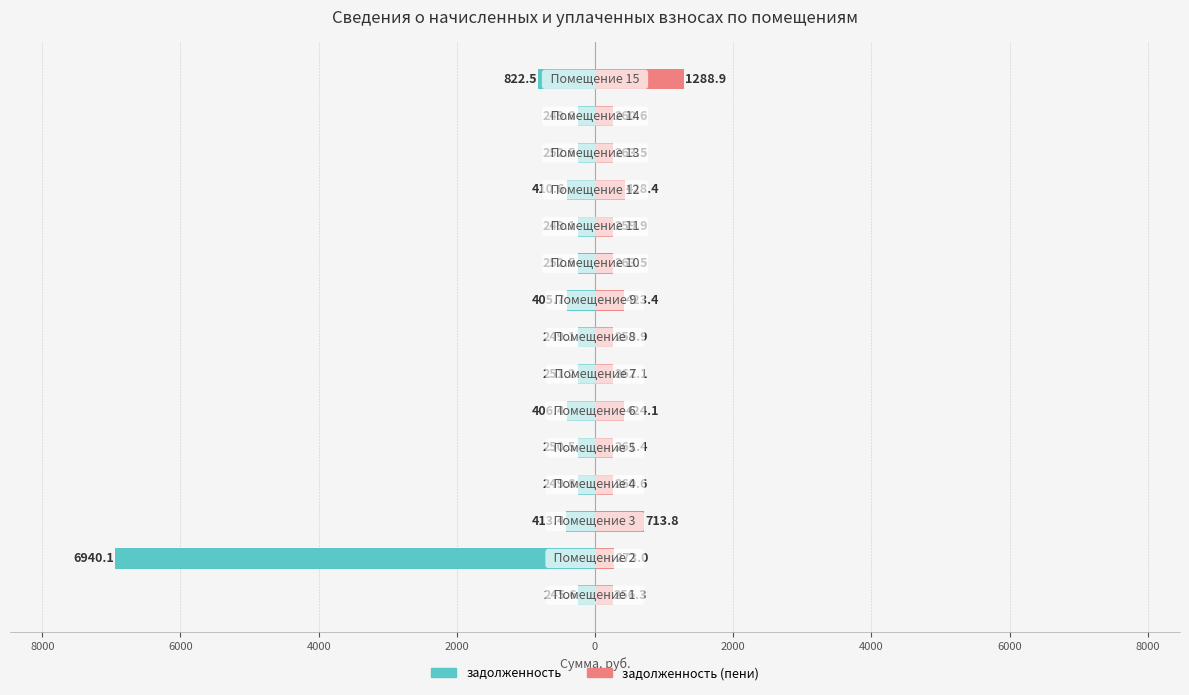

What are all the series names shown in the legend?

задолженность, задолженность (пени)